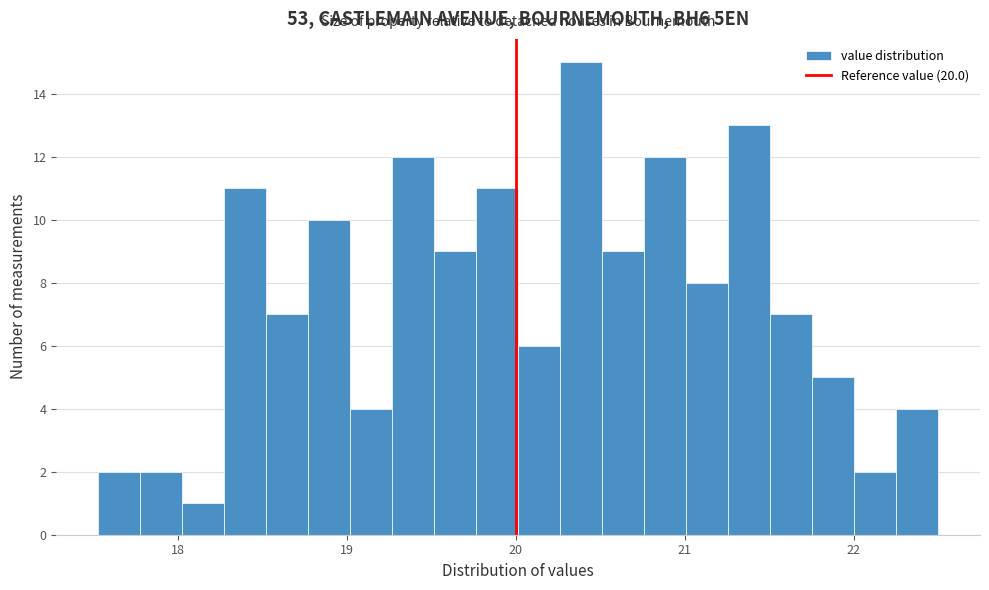

Read against the x-axis, roughly where is the centre of the tallest bar?

20.4